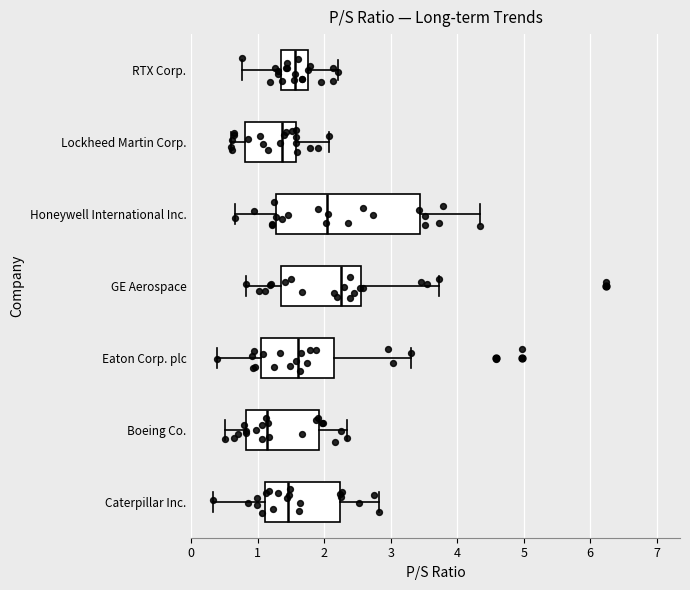

Reading bottom to top, read every box against the x-axis: the position of its median line, the range the box covers, and the ends of its whiskers. The values are not printed on the chart, so give them approximately, as read against the axis.

Caterpillar Inc.: median 1.5, box 1.1 to 2.2, whiskers 0.3 to 2.8
Boeing Co.: median 1.1, box 0.8 to 1.9, whiskers 0.5 to 2.3
Eaton Corp. plc: median 1.6, box 1.1 to 2.1, whiskers 0.4 to 3.3
GE Aerospace: median 2.3, box 1.4 to 2.6, whiskers 0.8 to 3.7
Honeywell International Inc.: median 2.0, box 1.3 to 3.4, whiskers 0.7 to 4.3
Lockheed Martin Corp.: median 1.4, box 0.8 to 1.6, whiskers 0.6 to 2.1
RTX Corp.: median 1.6, box 1.3 to 1.8, whiskers 0.8 to 2.2